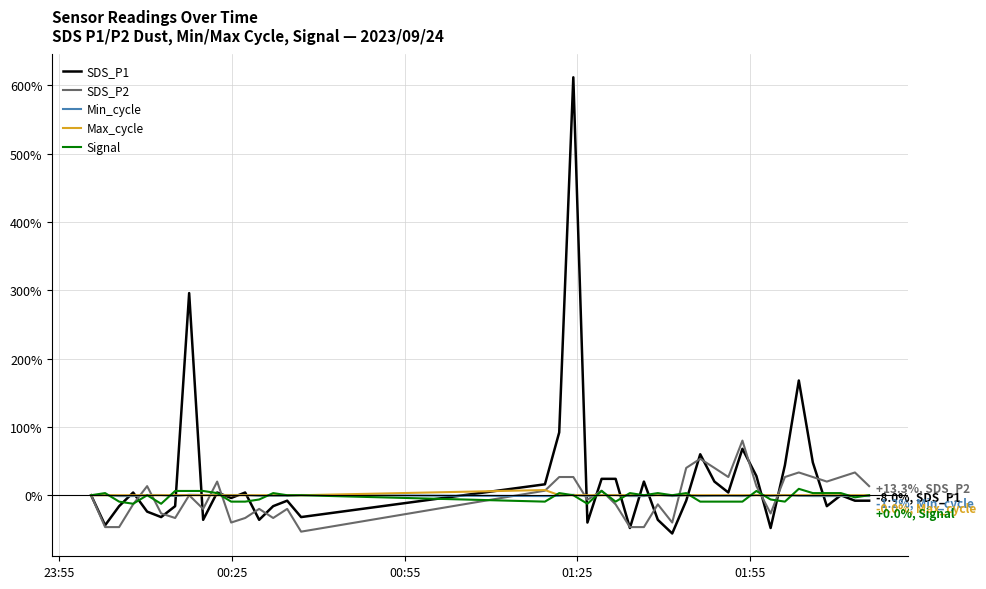

Which series has the largest range (max minus min)?

SDS_P1